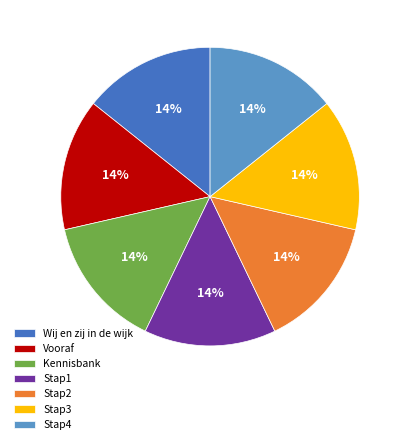

Approximately how many times larger is the value at Stap3 compared to Wij en zij in de wijk?

1.0